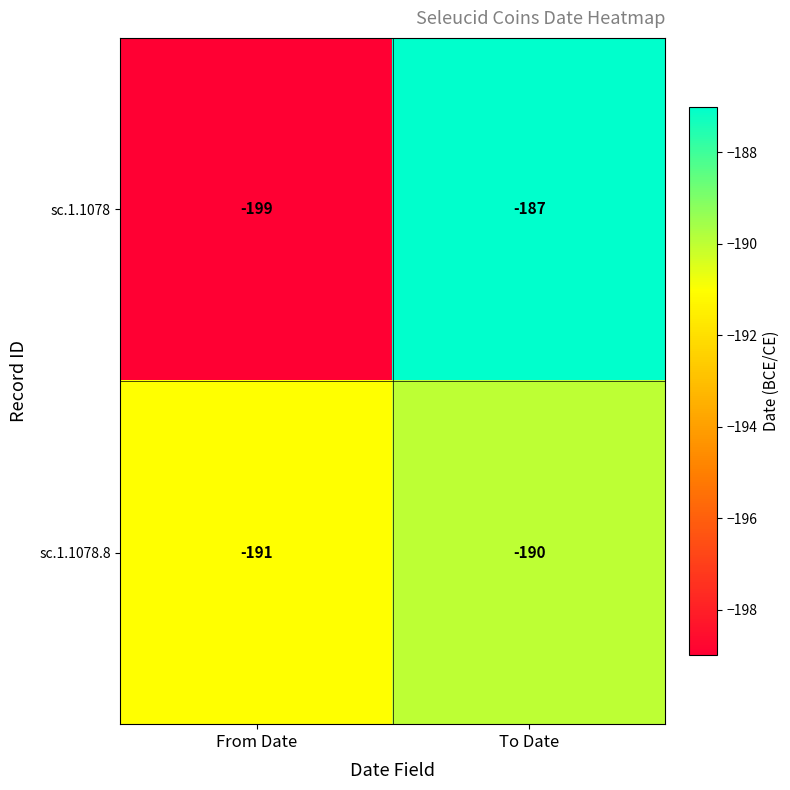

What is the total value across all series at To Date?

-377